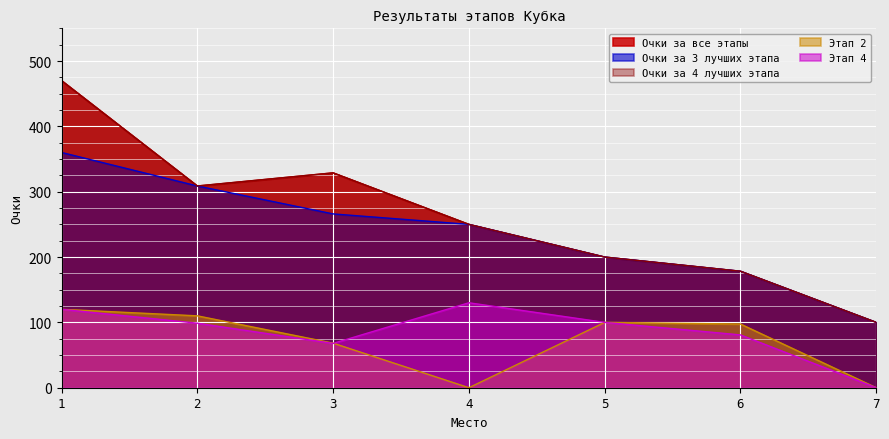

Between 7 and 4, which is larger?

4